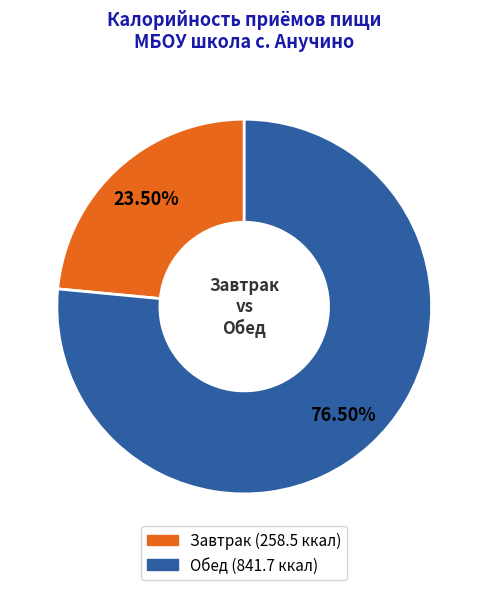

The Завтрак slice represents 13% of the pie. True or false?

False